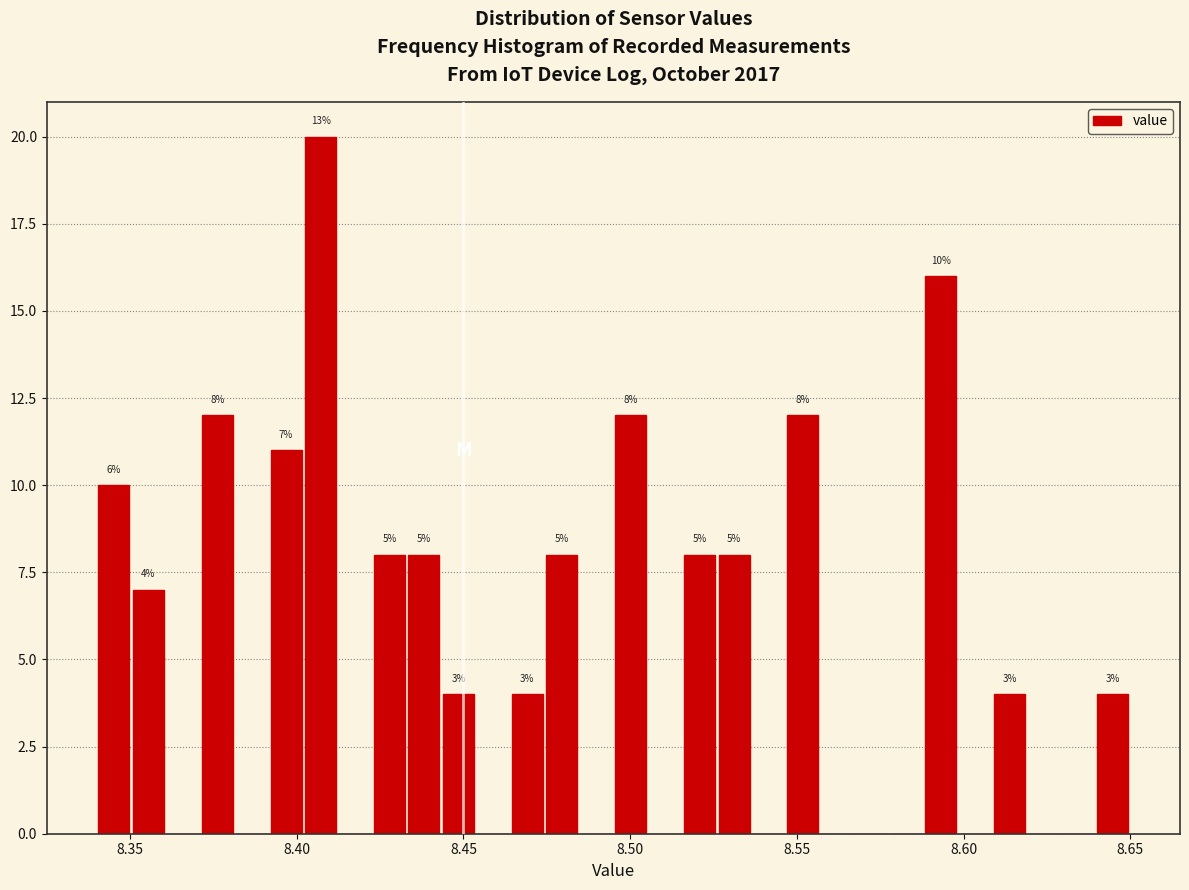

Around what value on the x-axis is the tallest bar? Give the approximate position of its centre, as read against the axis.

8.405